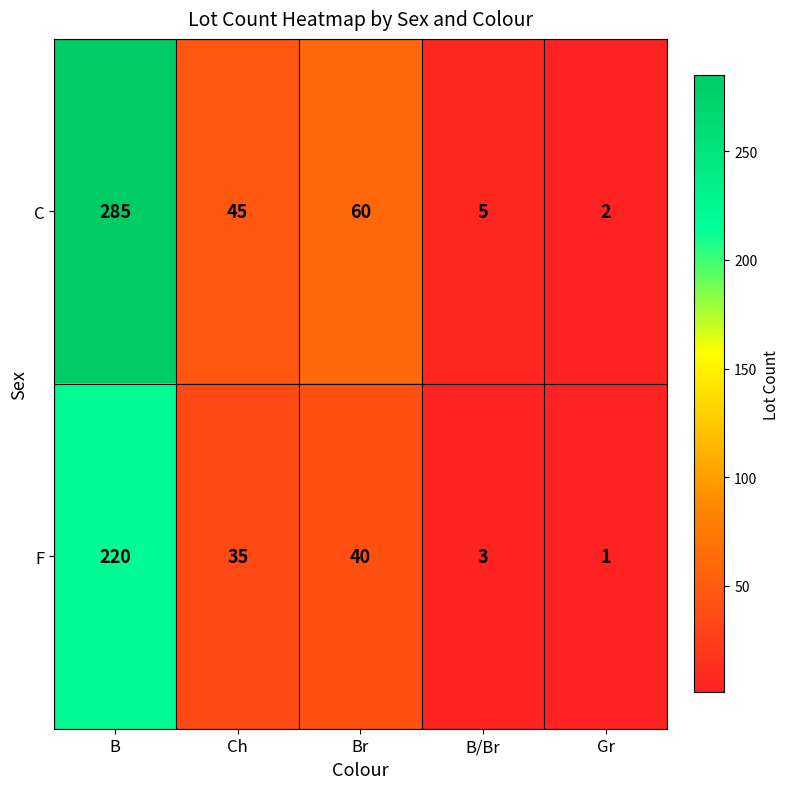

What is the sum of the C values at Gr and Br?

62